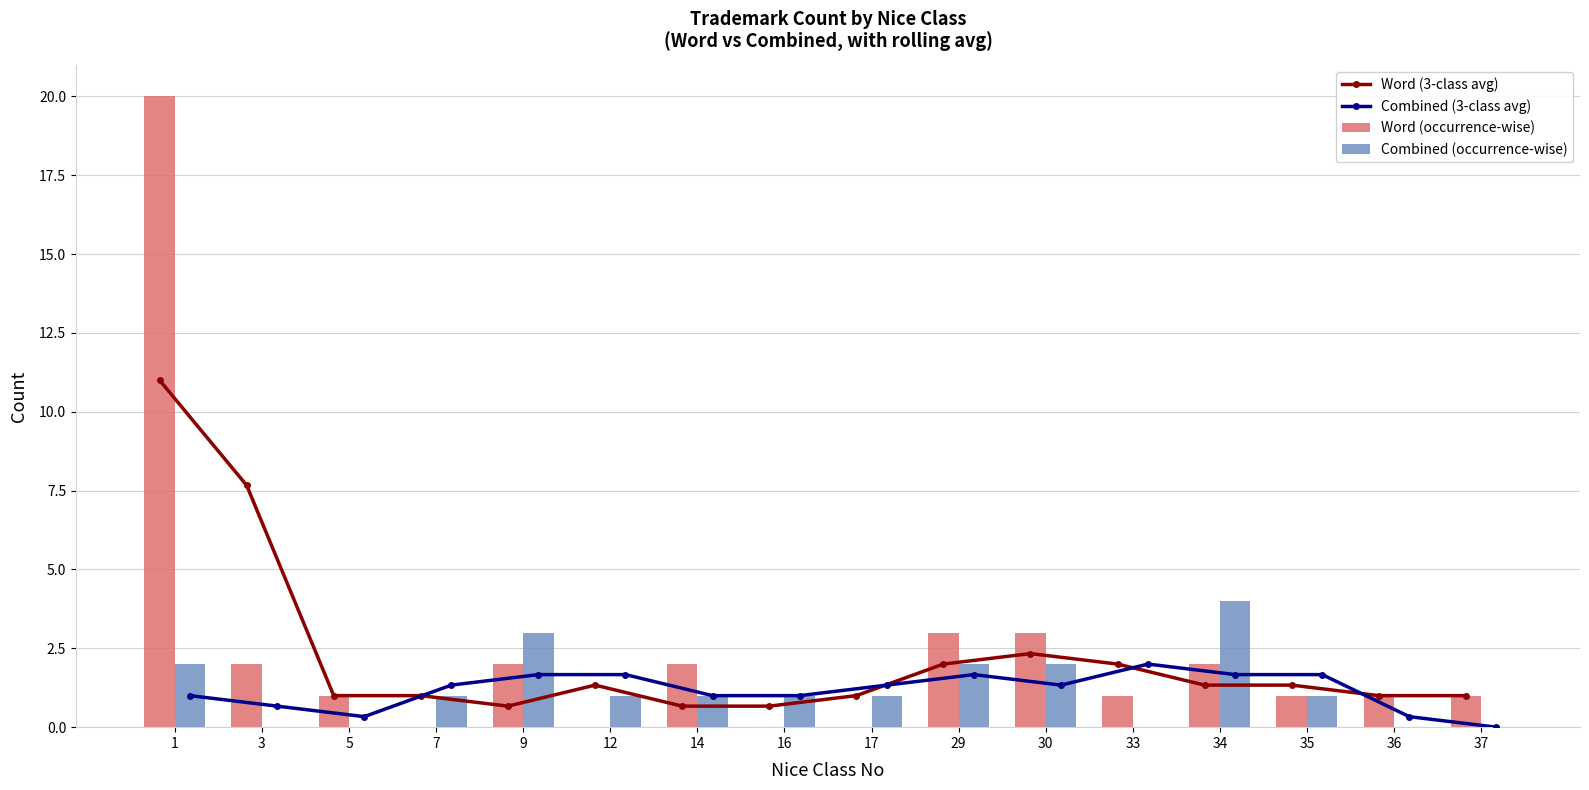

Count the Combined (occurrence-wise) values in the range 0 to 2.

14